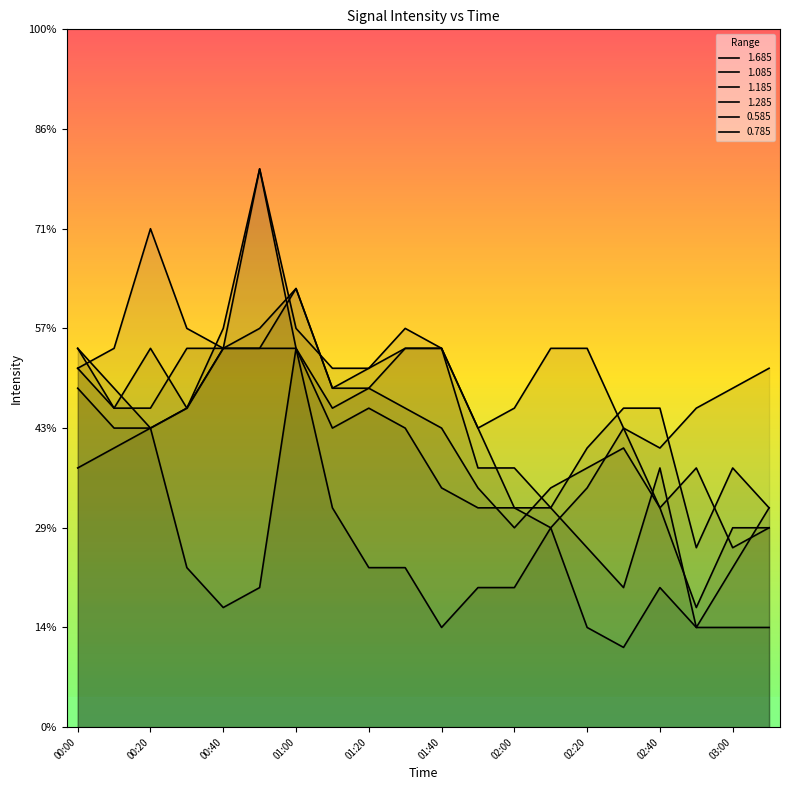

Reading left to right, extract all data points from this chart.

1.685: 1.8	1.9	2.5	2.0	1.9	1.9	2.2	1.7	1.8	1.9	1.9	1.5	1.6	1.9	1.9	1.5	1.4	1.6	1.7	1.8
1.085: 1.7	1.5	1.5	1.6	1.9	1.9	1.9	1.6	1.7	1.6	1.5	1.2	1.0	1.2	1.3	1.4	1.1	0.6	1.0	1.0
1.185: 1.8	1.6	1.6	1.9	1.9	2.0	2.2	1.7	1.7	1.9	1.9	1.5	1.1	1.0	1.2	1.5	1.1	1.3	0.9	1.0
1.285: 1.9	1.6	1.9	1.6	1.9	2.8	2.0	1.8	1.8	2.0	1.9	1.3	1.3	1.1	1.4	1.6	1.6	0.9	1.3	1.1
0.585: 1.9	1.7	1.5	0.8	0.6	0.7	1.9	1.1	0.8	0.8	0.5	0.7	0.7	1.0	0.5	0.4	0.7	0.5	0.5	0.5
0.785: 1.3	1.4	1.5	1.6	2.0	2.8	1.9	1.5	1.6	1.5	1.2	1.1	1.1	1.1	0.9	0.7	1.3	0.5	0.8	1.1